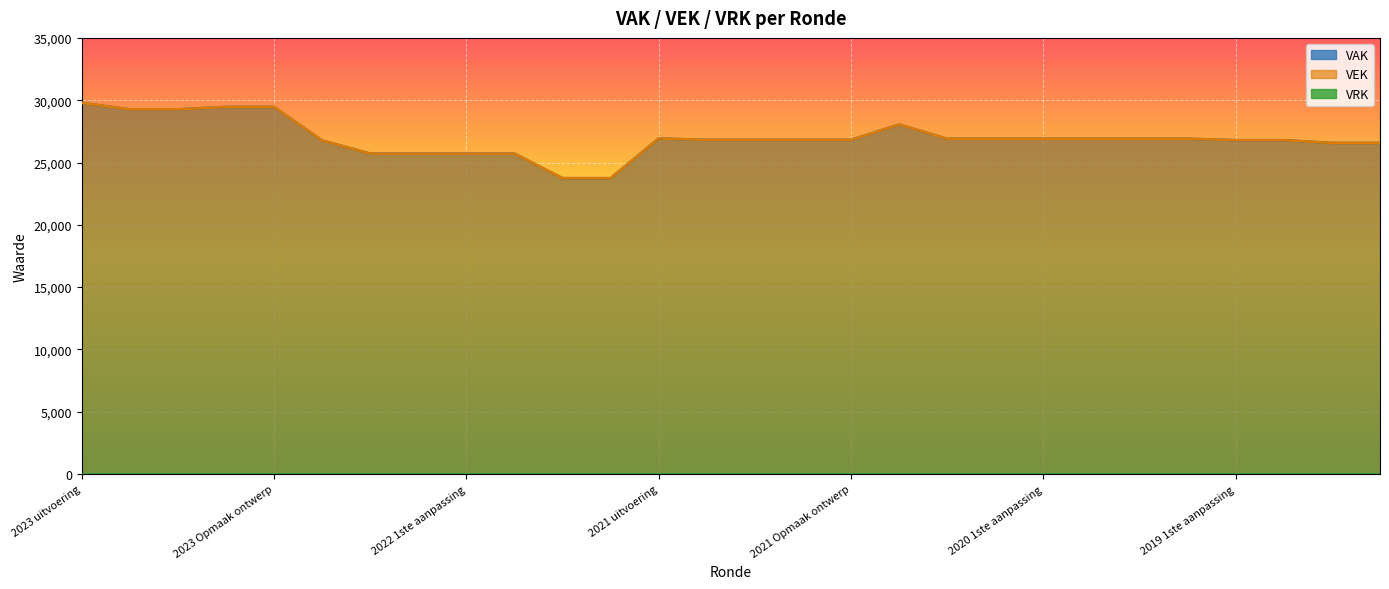

What is the label of the 14th point from the left?

2021 1ste aanpassing goedgekeurd